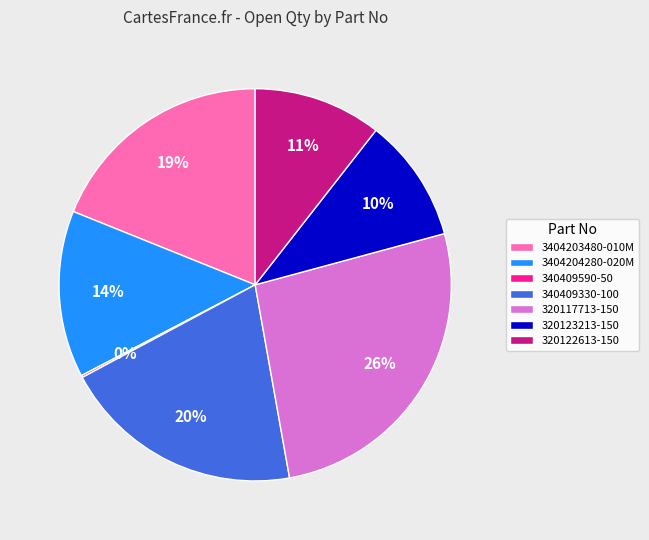

Is it true that 3404203480-010M is 19% of the pie?

True